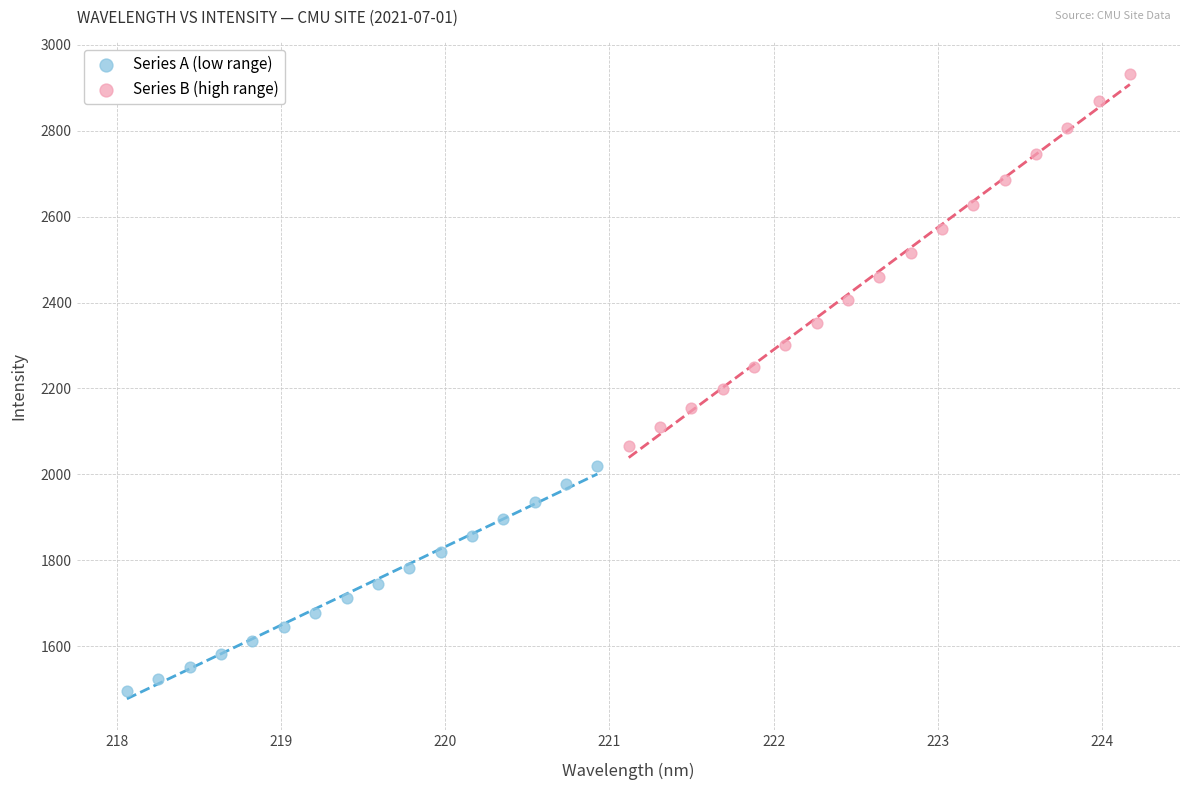

Which series contains the lowest Y value?

Series A (low range)